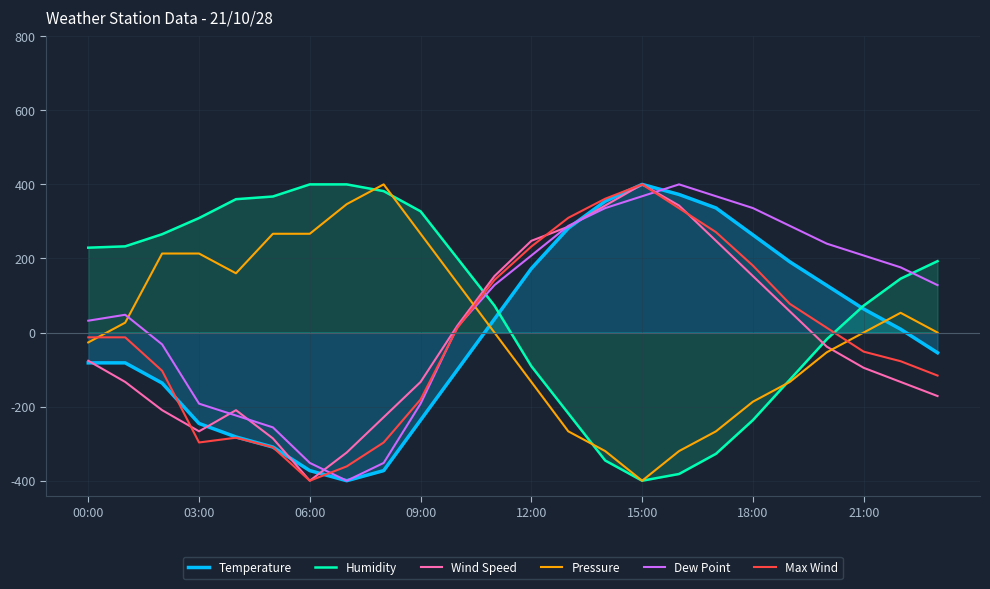

Which series has the largest total across all categories?

Humidity